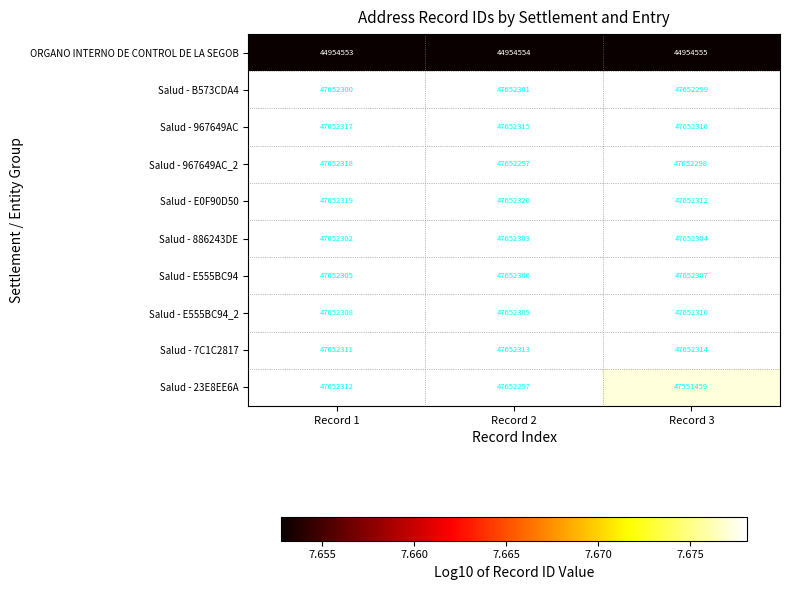

Which series changed the most between Record 1 and Record 3?

Salud - 23E8EE6A